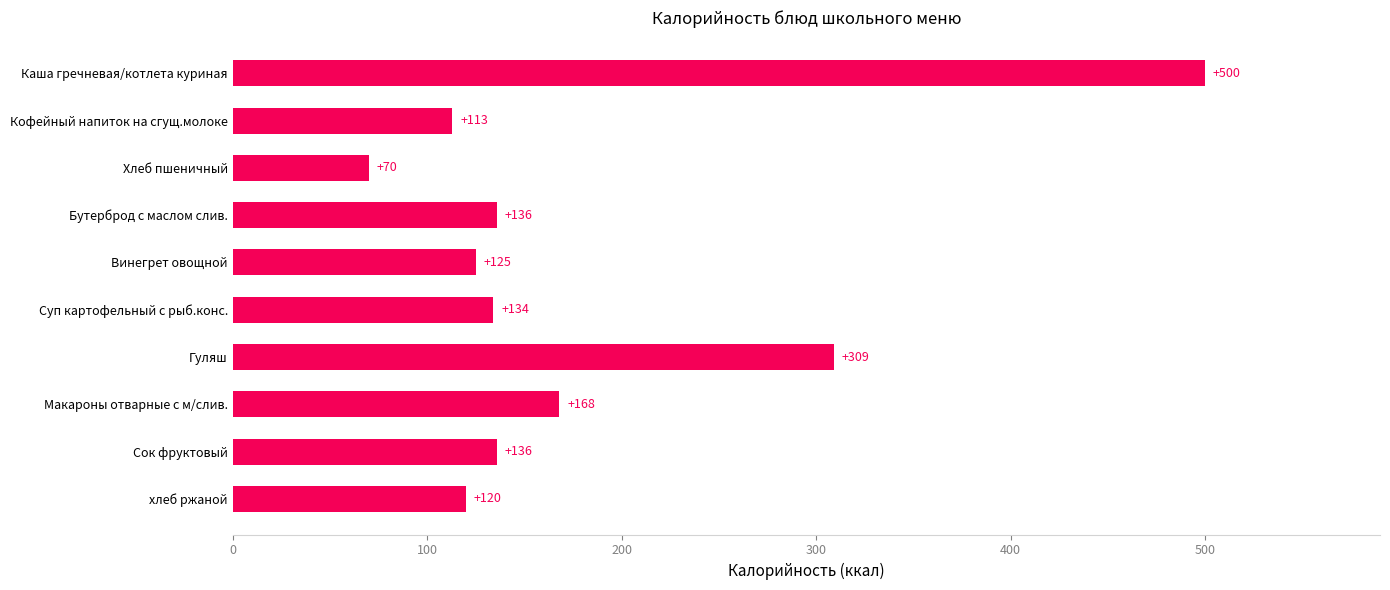

What is the label of the 6th bar from the bottom?

Винегрет овощной